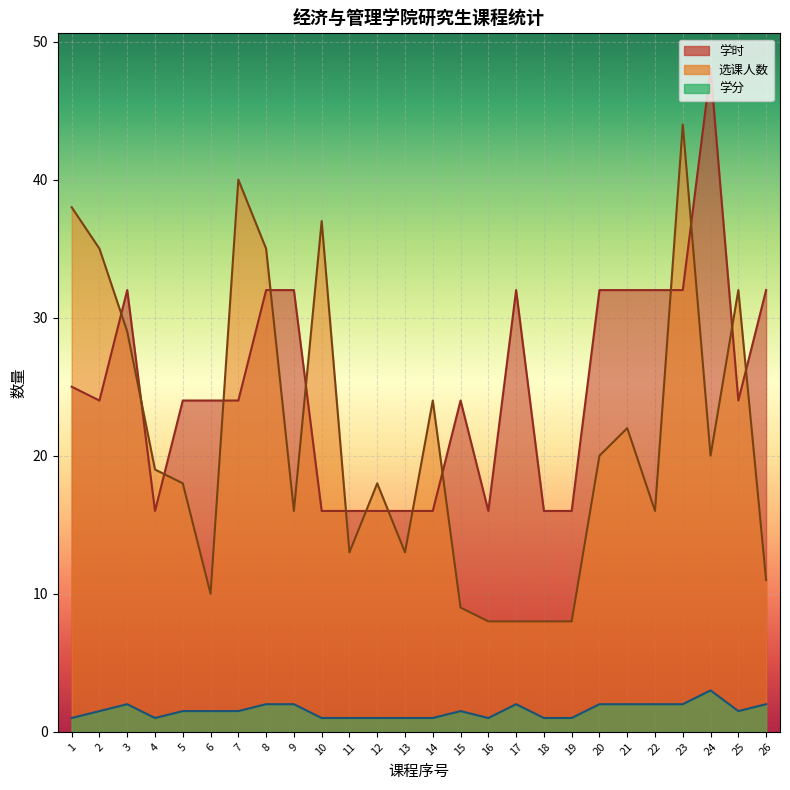

At which category does the chart reach its minimum across all series?

1